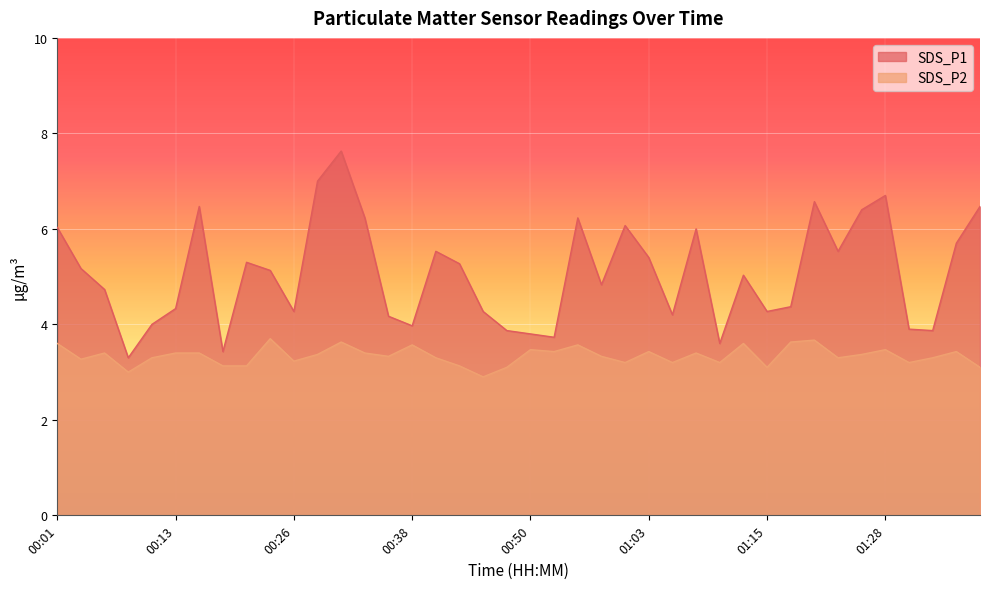

Where is the first local maximum for SDS_P1?

00:15